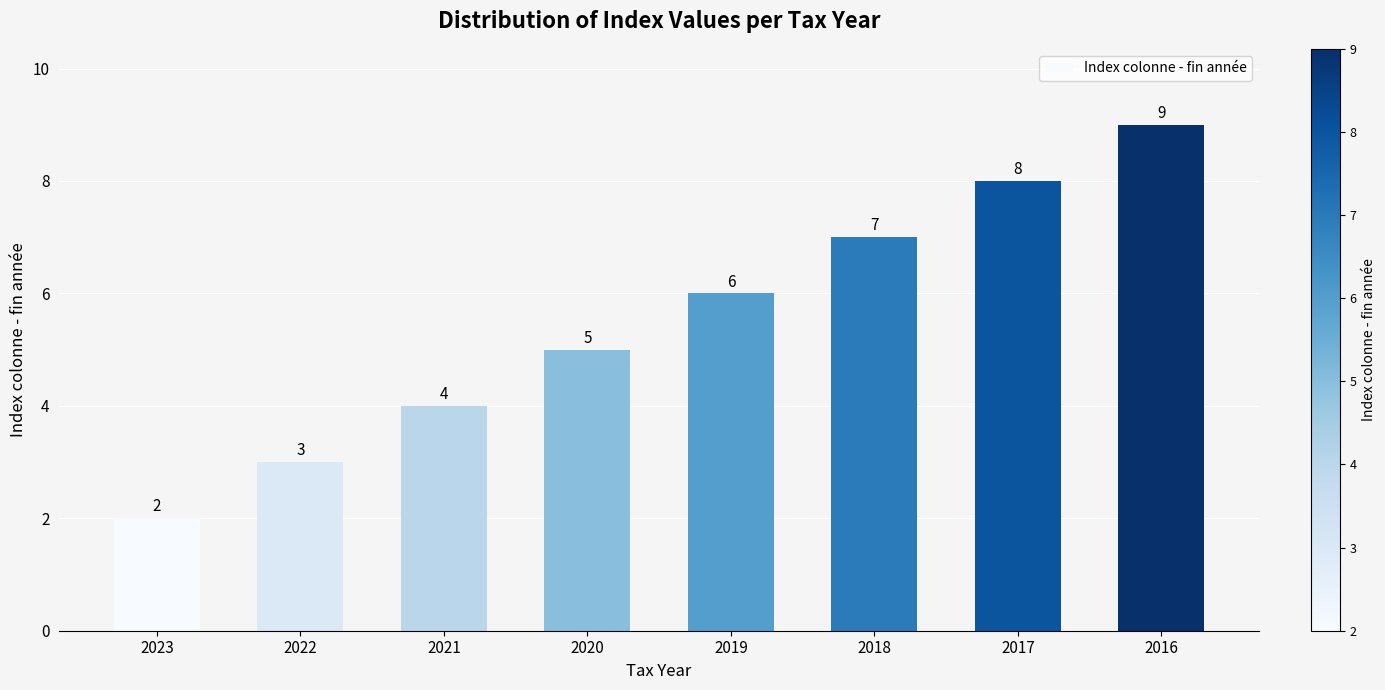

What is the ratio of the value at 2022 to the value at 2018?

0.4